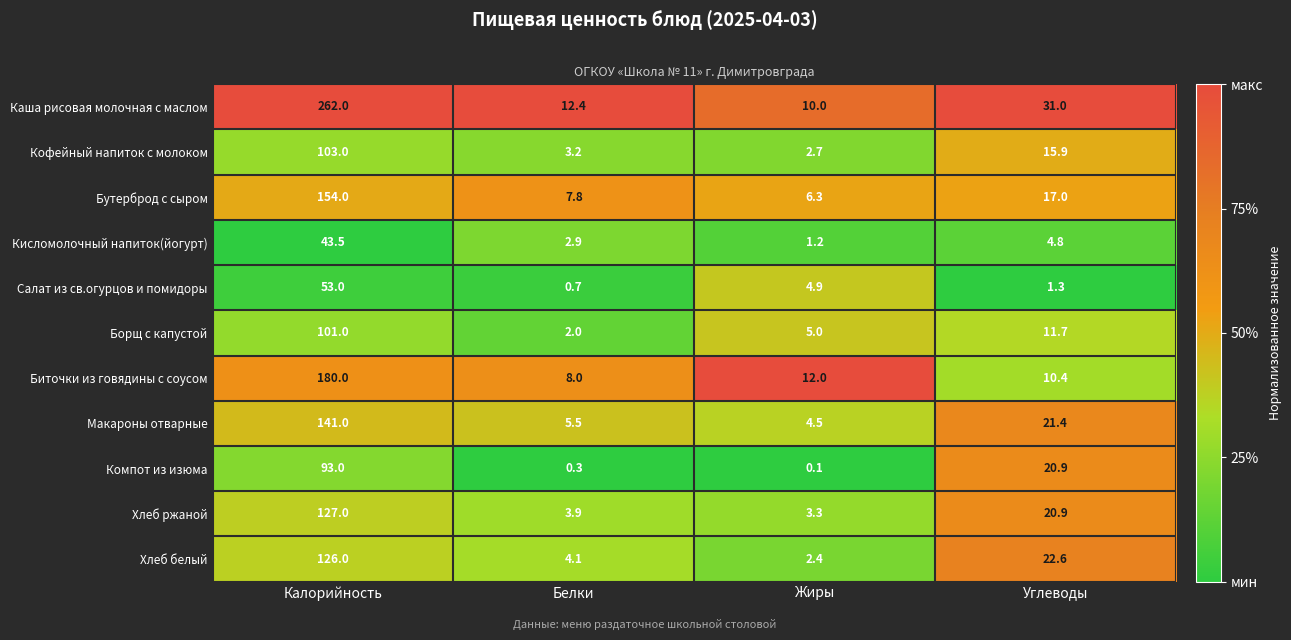

Which series has the largest range (max minus min)?

Каша рисовая молочная с маслом